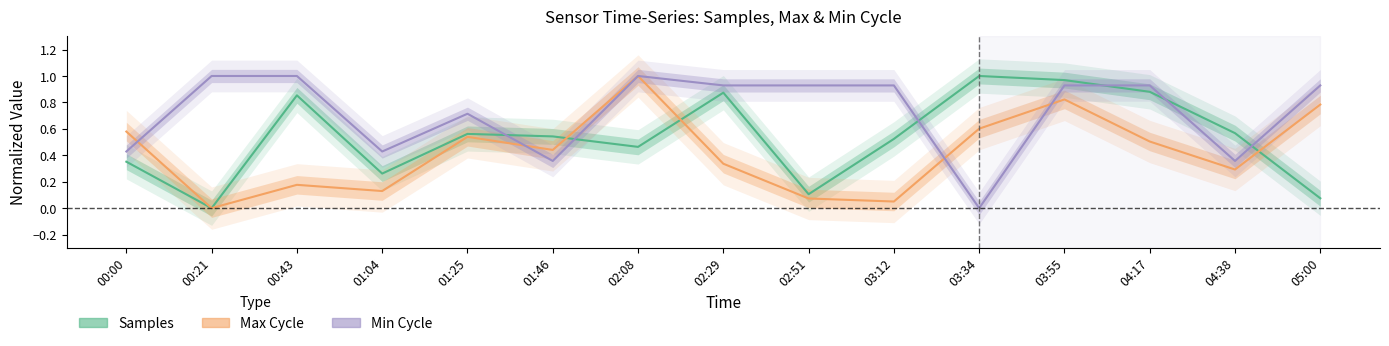

At which category is the sum across all series the highest?

03:55